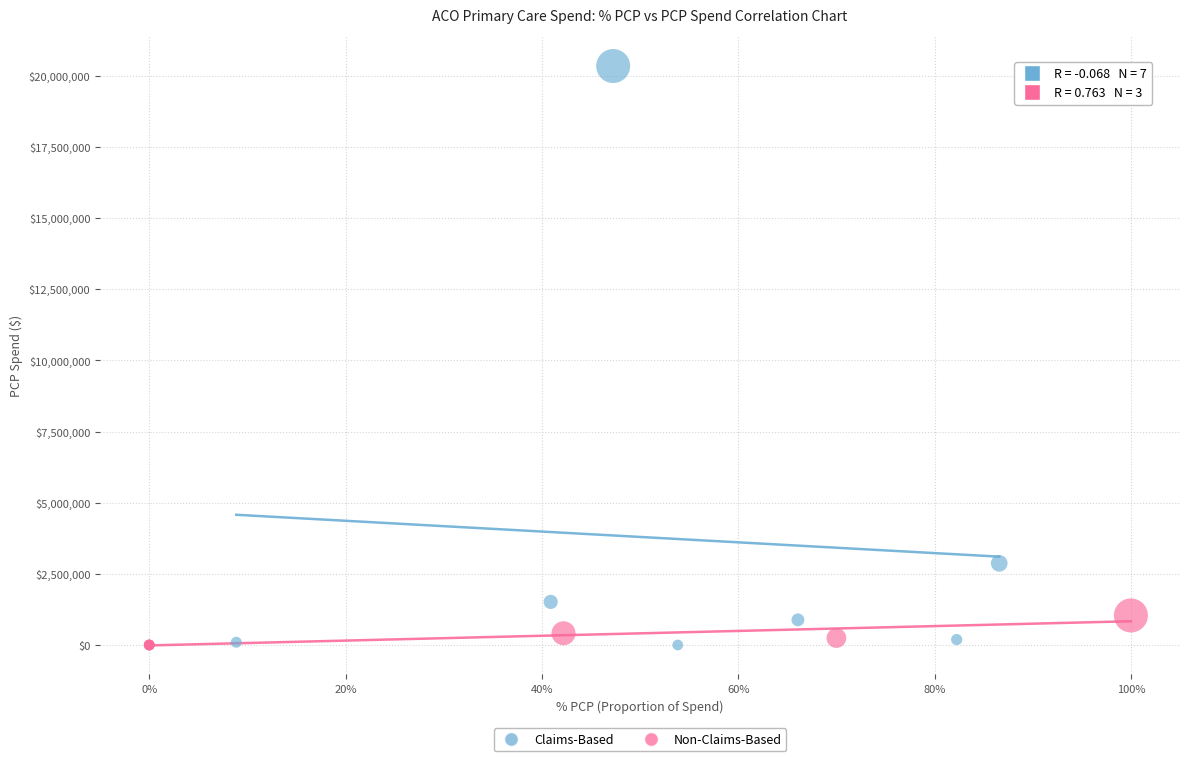

Which series has the widest spread of Y values?

Claims-Based